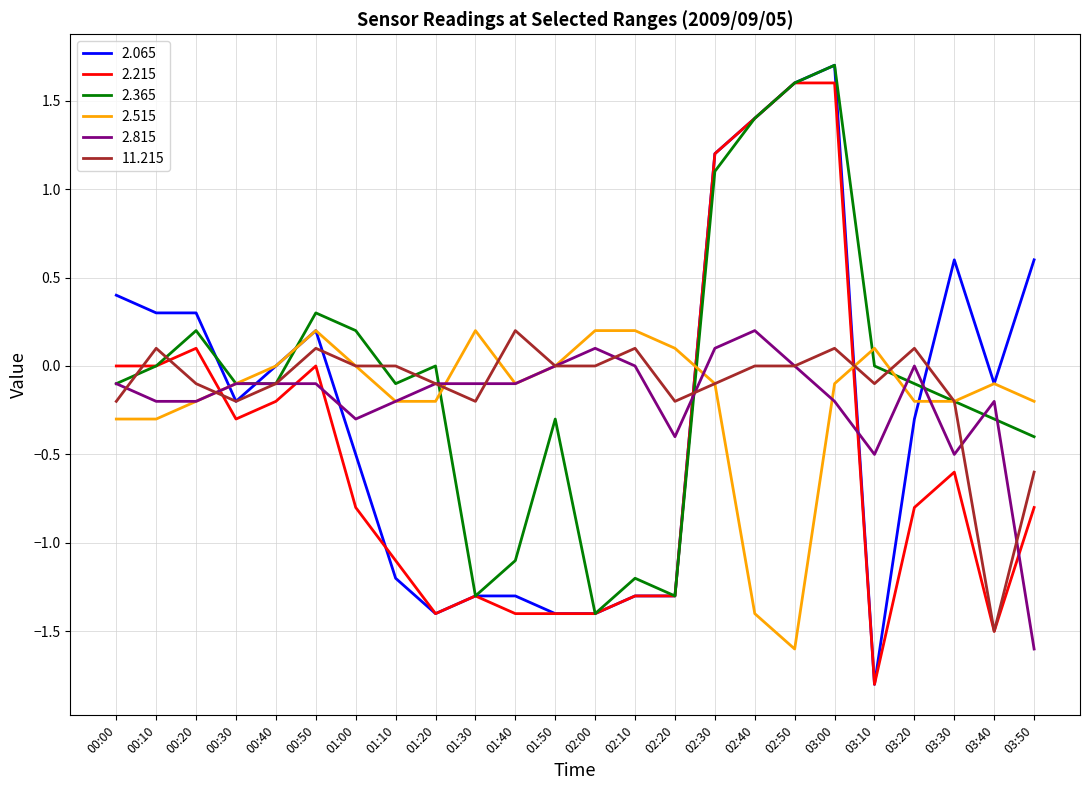

Rank the series at 03:50 from highest to lowest value.

2.065, 2.515, 2.365, 11.215, 2.215, 2.815